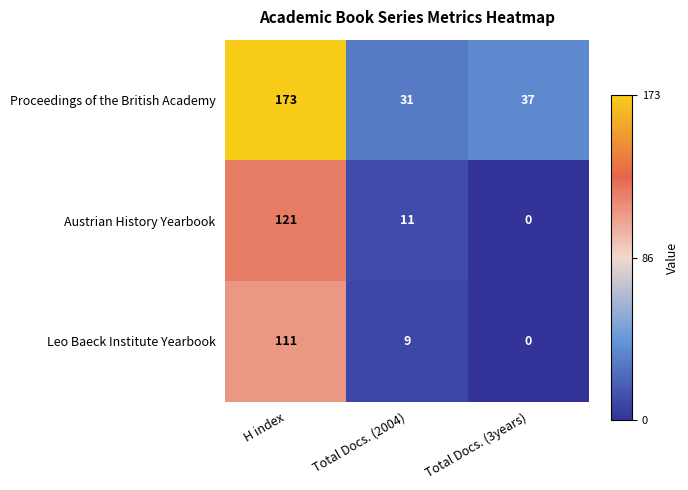

Which series has the largest range (max minus min)?

Proceedings of the British Academy